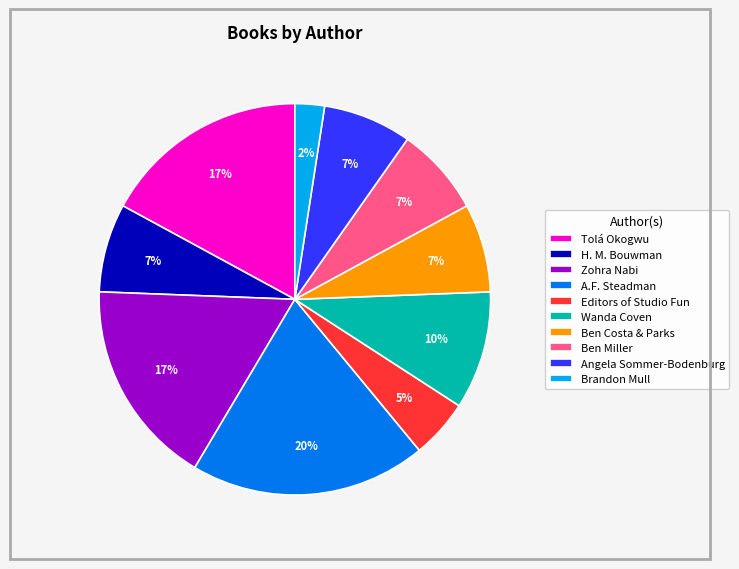

Count the number of slices in the pie.

10